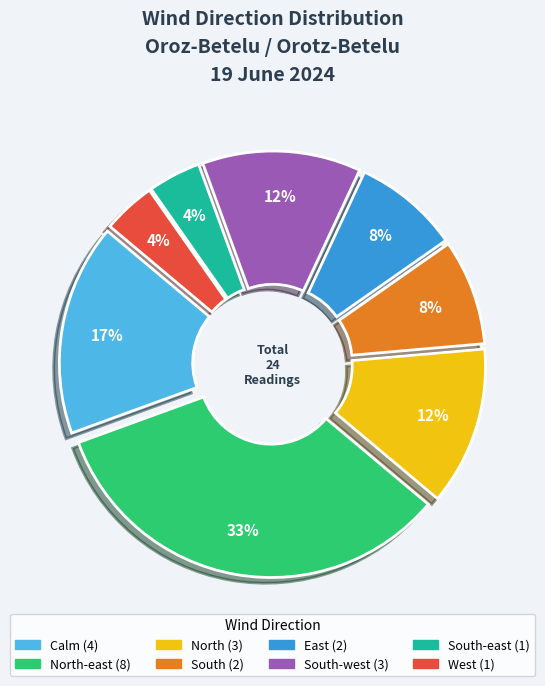

Is it true that East is 22% of the pie?

False